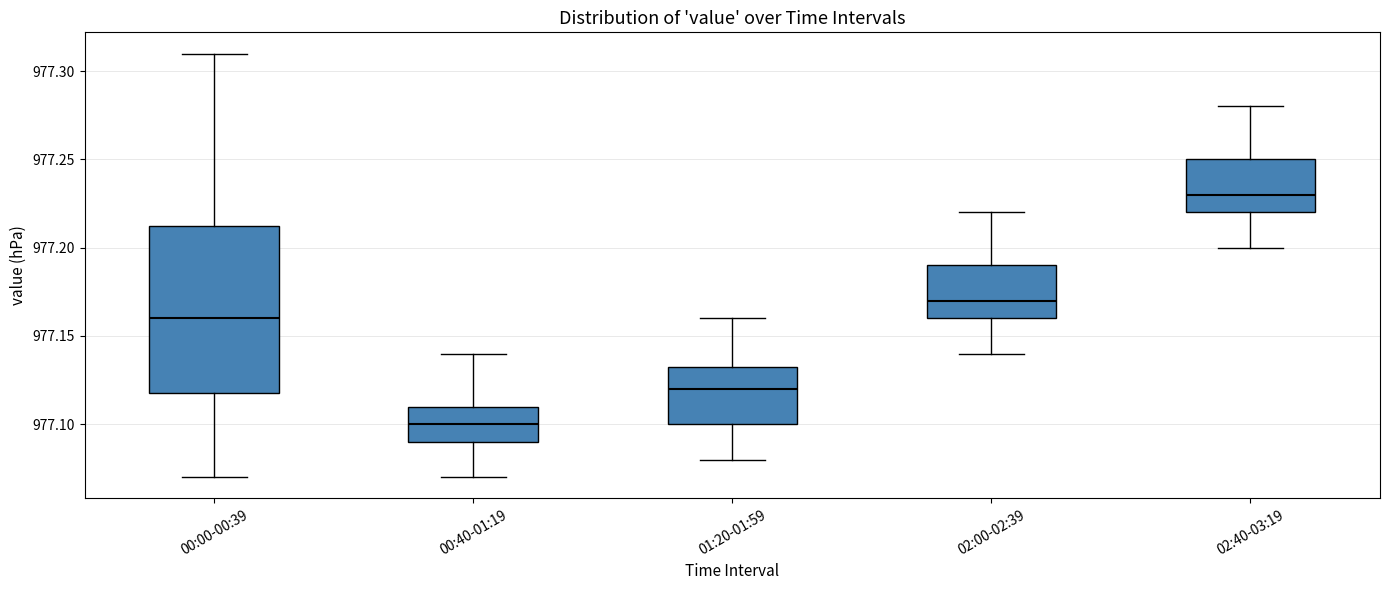

Where does the median line of the box for 00:40-01:19 sit on the y-axis? The values are not printed on the chart, so give them approximately, as read against the axis.

977.100